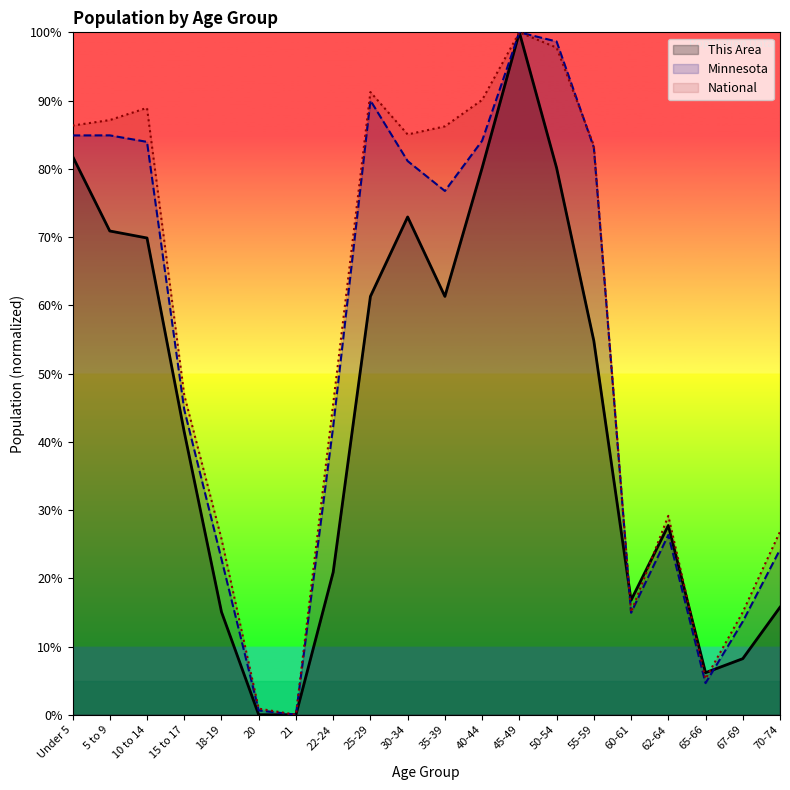

After their last crossing, which series has the higher values: National or This Area?

National